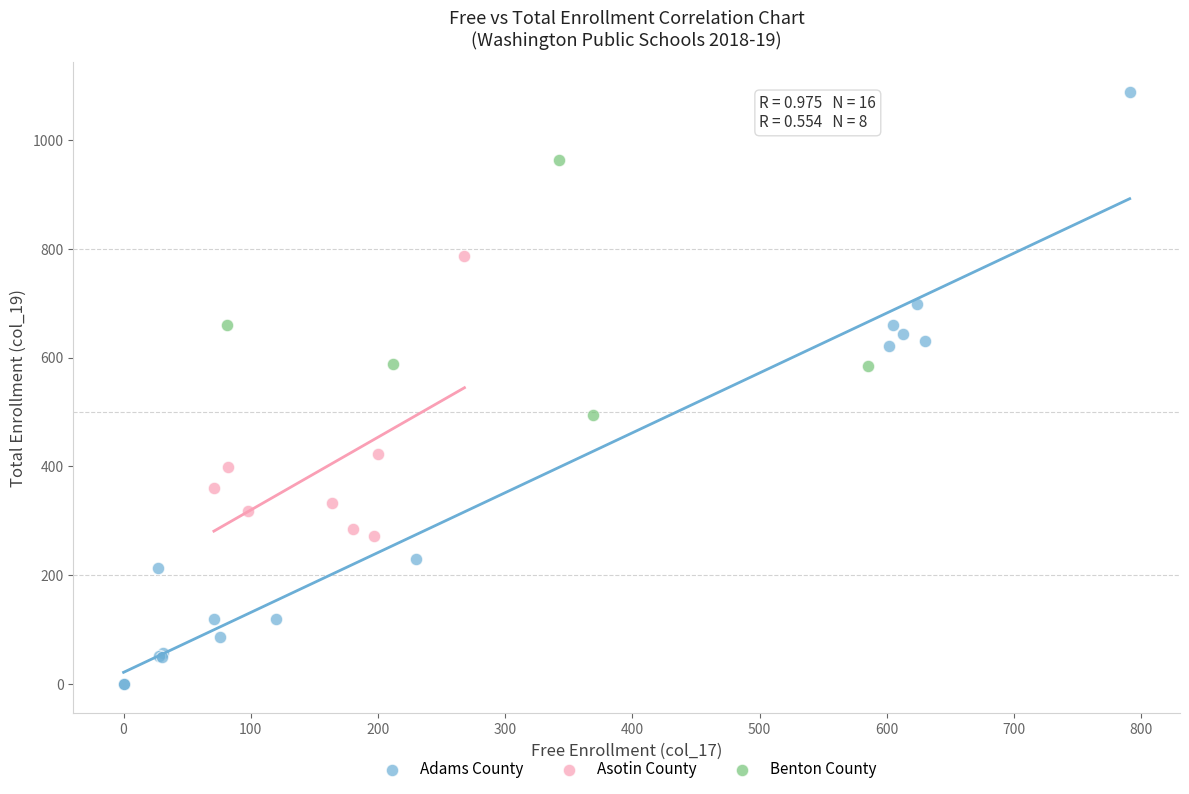

Which series contains the lowest Y value?

Adams County